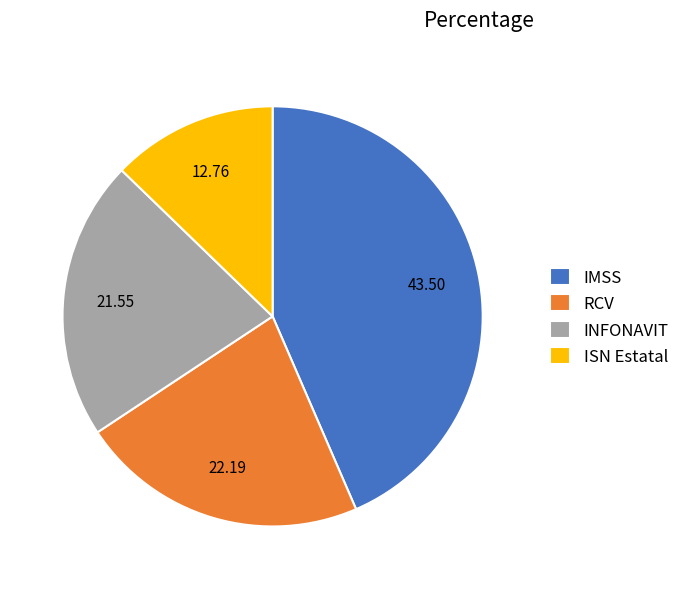

Count the number of slices in the pie.

4